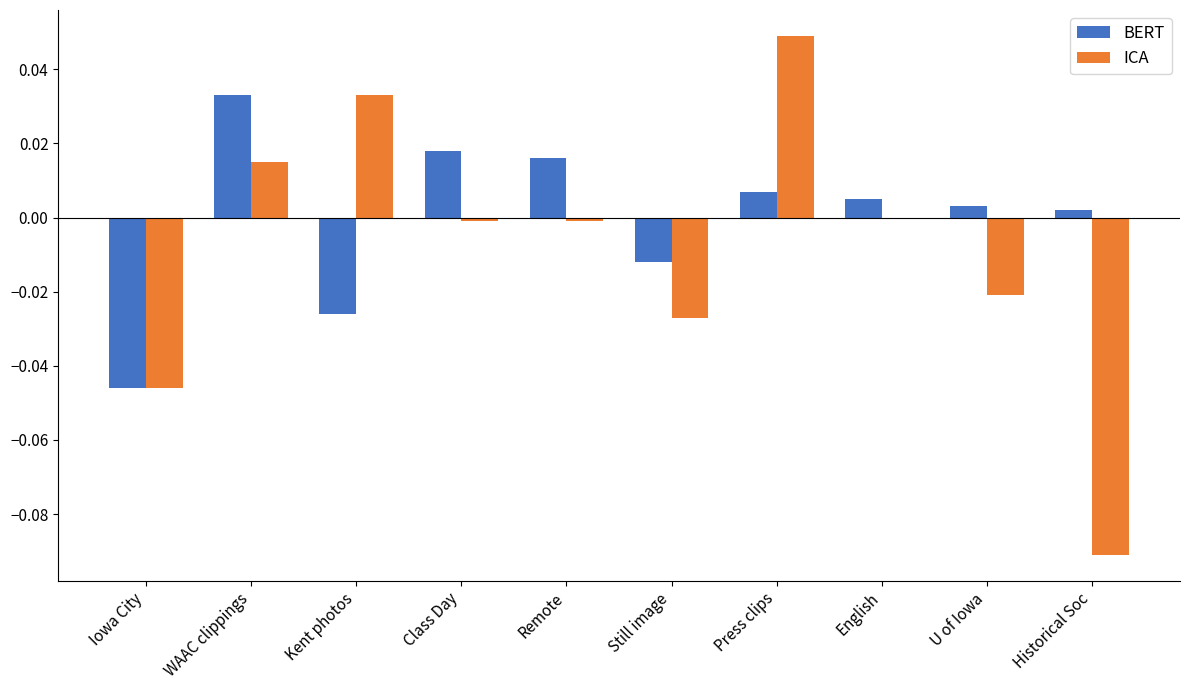

Which category has the highest value across all series?

Press clips